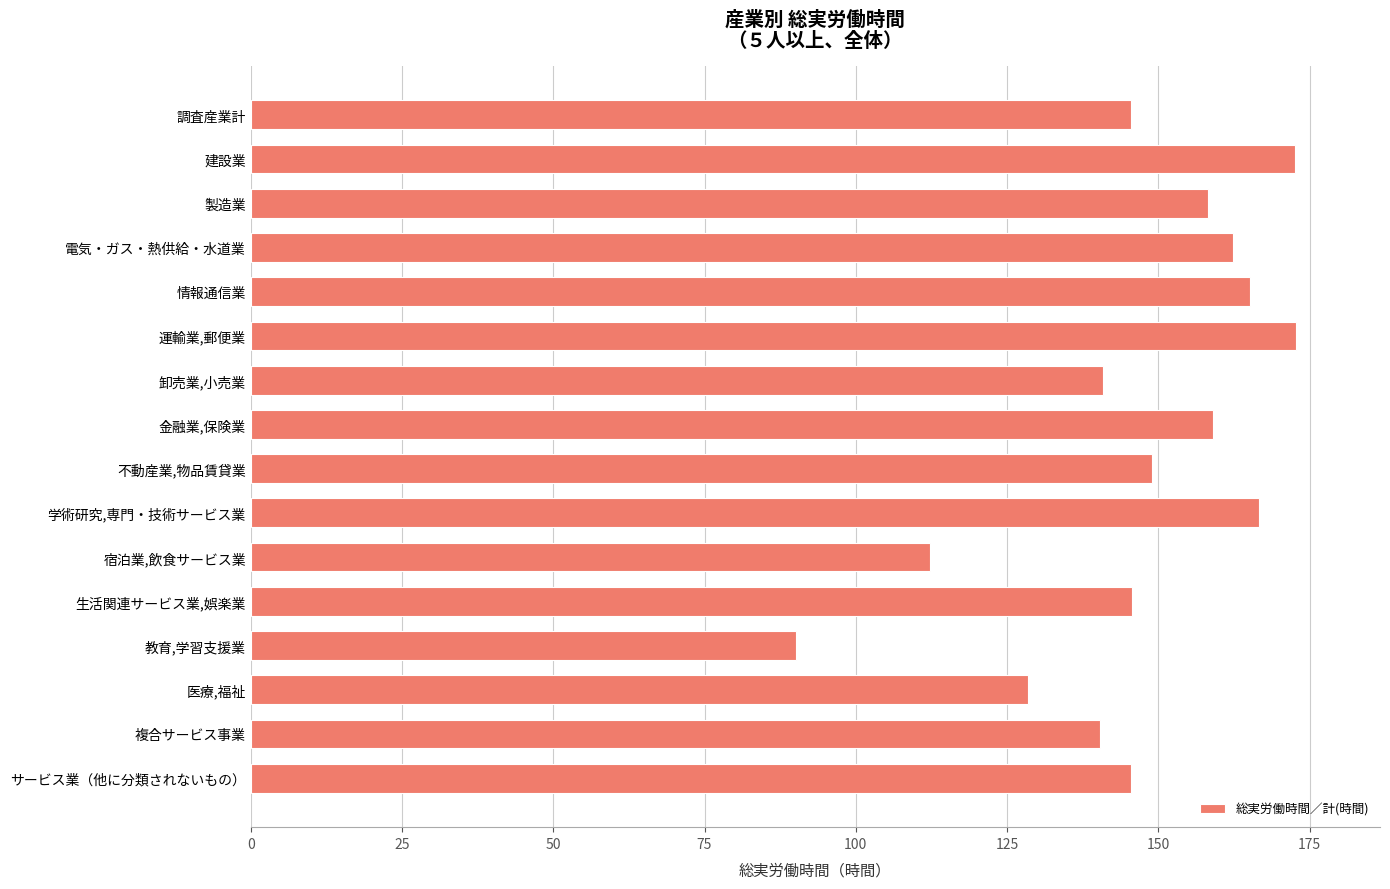

What is the sum of all values?

2353.7